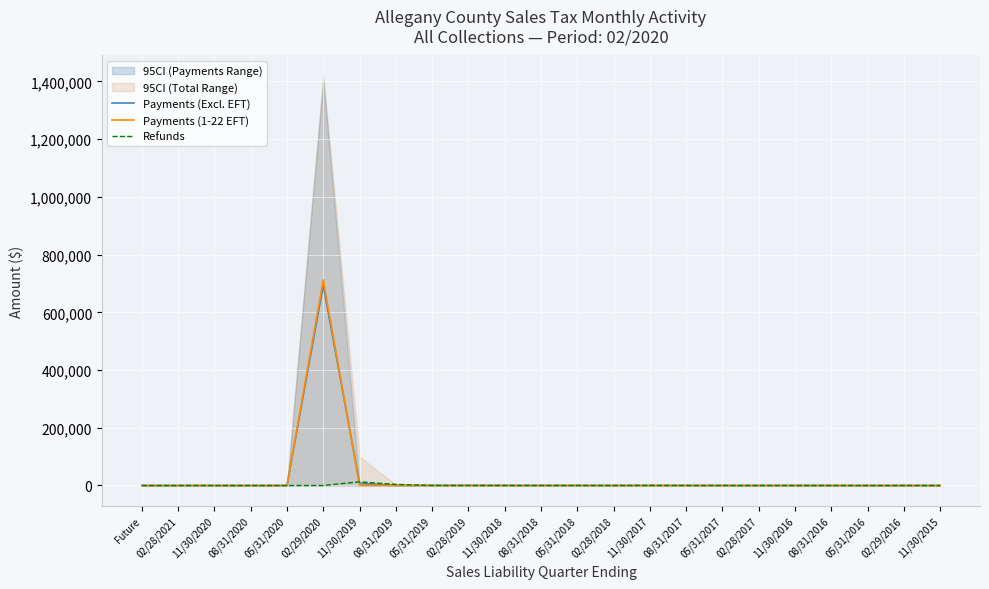

After their last crossing, which series has the higher values: Payments (Excl. EFT) or Payments (1-22 EFT)?

Payments (Excl. EFT)